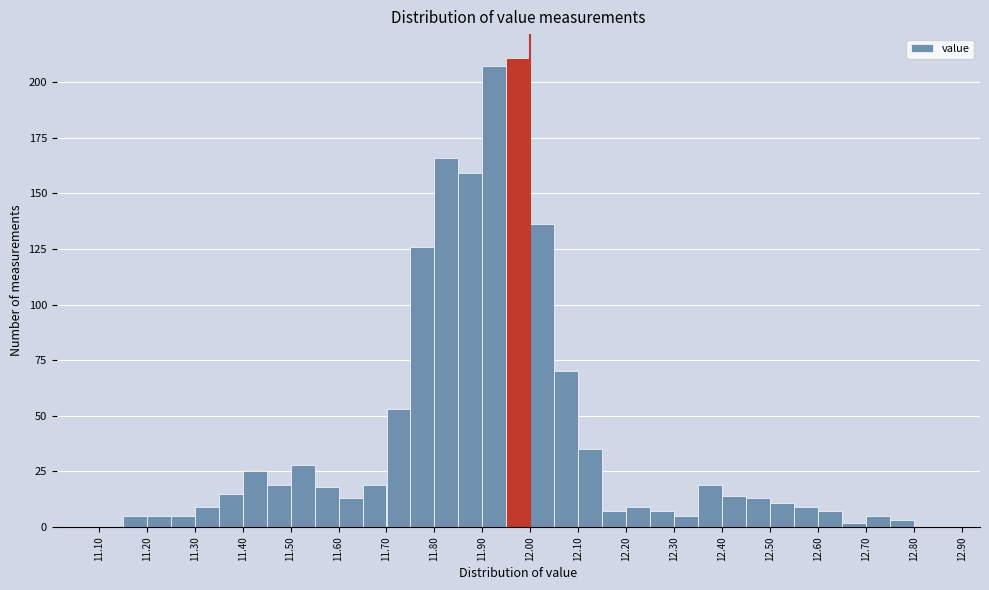

Reading left to right, transcribe this chart: for each bar, give the range it covers on the x-axis and its height. The values are not printed on the chart, so give them approximately, as read against the axis.

11.10 to 11.15: 0
11.15 to 11.20: 5
11.20 to 11.25: 5
11.25 to 11.30: 5
11.30 to 11.35: 10
11.35 to 11.40: 15
11.40 to 11.45: 25
11.45 to 11.50: 20
11.50 to 11.55: 30
11.55 to 11.60: 20
11.60 to 11.65: 15
11.65 to 11.70: 20
11.70 to 11.75: 55
11.75 to 11.80: 125
11.80 to 11.85: 165
11.85 to 11.90: 160
11.90 to 11.95: 205
11.95 to 12.00: 210
12.00 to 12.05: 135
12.05 to 12.10: 70
12.10 to 12.15: 35
12.15 to 12.20: 5
12.20 to 12.25: 10
12.25 to 12.30: 5
12.30 to 12.35: 5
12.35 to 12.40: 20
12.40 to 12.45: 15
12.45 to 12.50: 15
12.50 to 12.55: 10
12.55 to 12.60: 10
12.60 to 12.65: 5
12.65 to 12.70: under 5
12.70 to 12.75: 5
12.75 to 12.80: under 5
12.80 to 12.85: 0